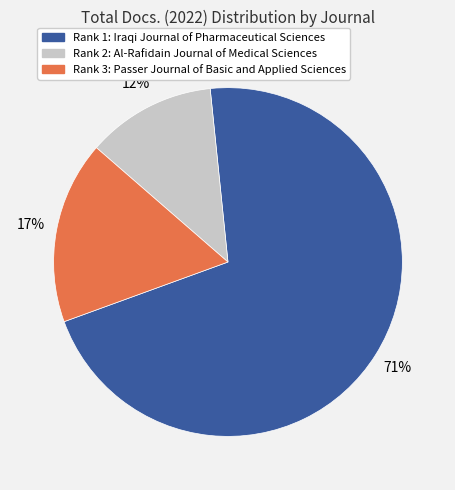

Rank the categories by value from lowest to highest.

Rank 2: Al-Rafidain Journal of Medical Sciences, Rank 3: Passer Journal of Basic and Applied Sciences, Rank 1: Iraqi Journal of Pharmaceutical Sciences